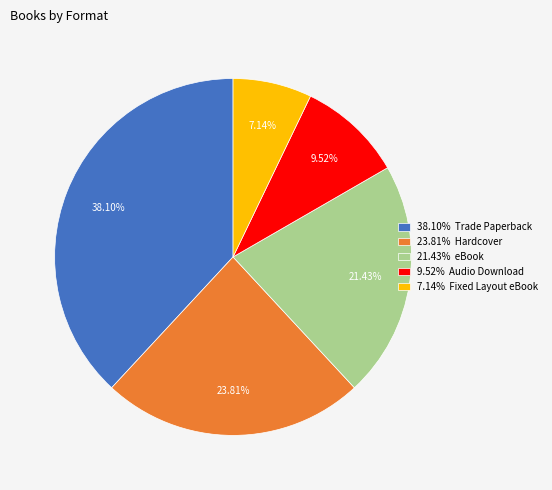

Approximately how many times larger is the value at 23.81% Hardcover compared to 21.43% eBook?

1.1